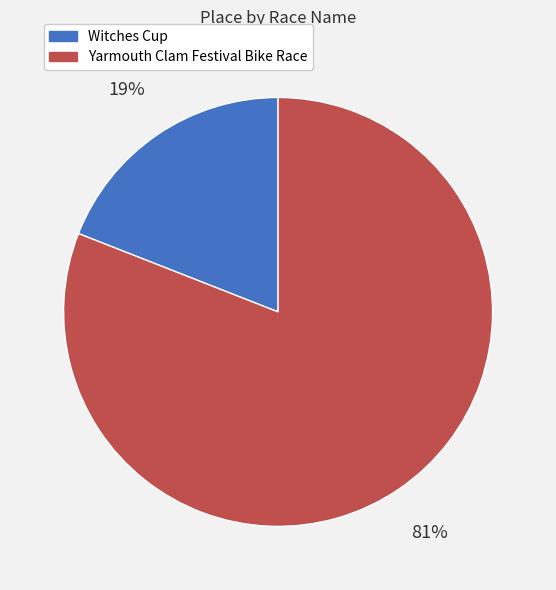

To the nearest percent, what is the difference between the Yarmouth Clam Festival Bike Race and Witches Cup slice percentages?

62%